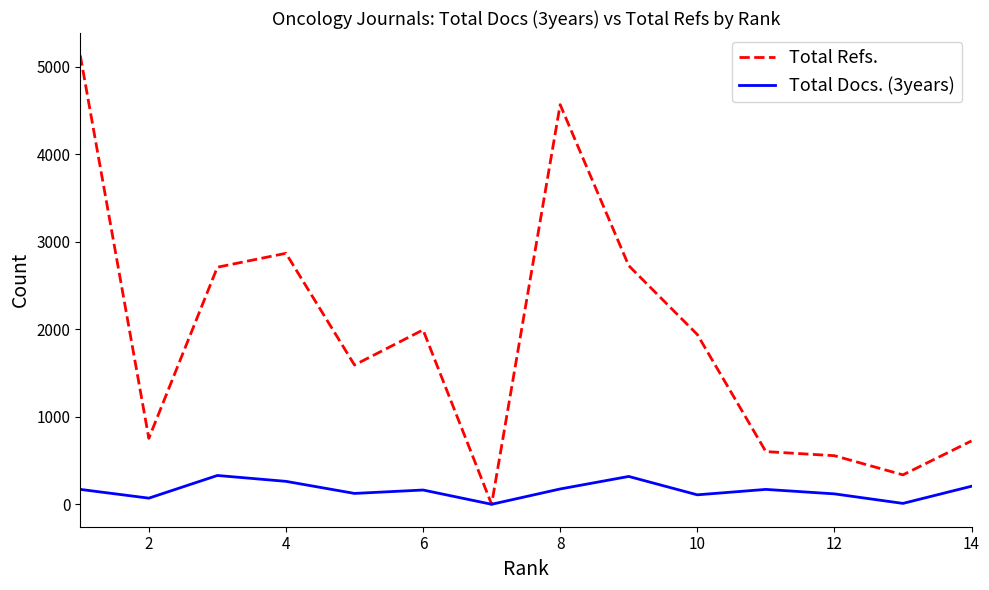

Rank the series by their average value, from lowest to highest.

Total Docs. (3years), Total Refs.